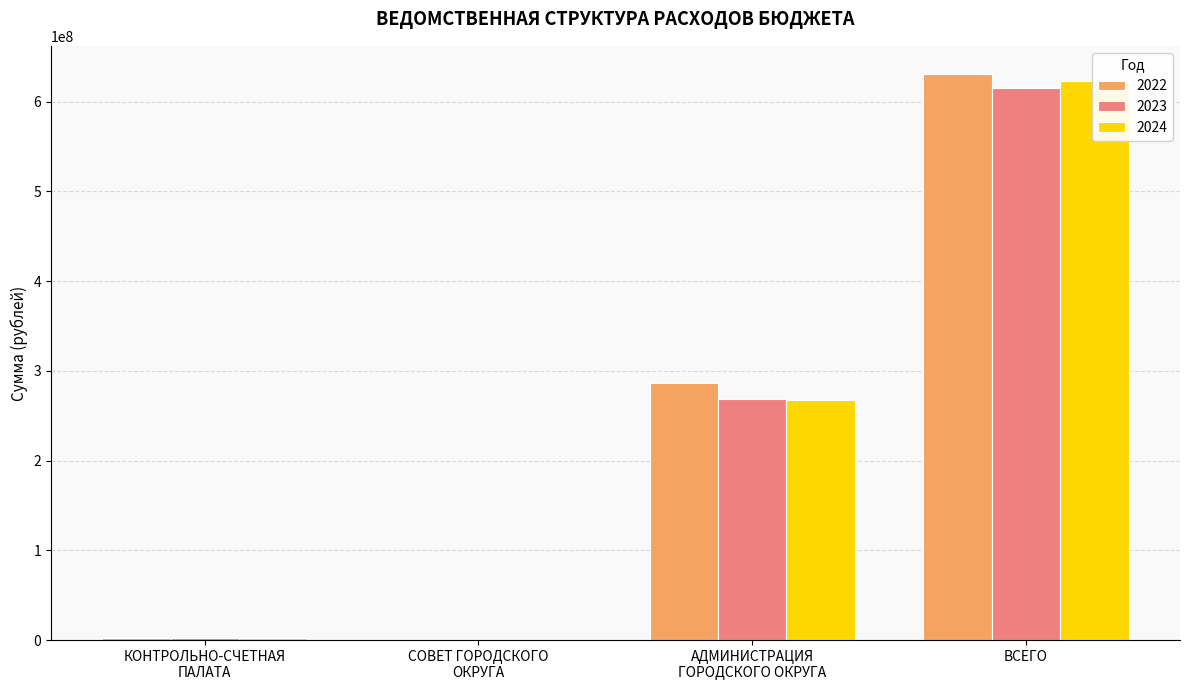

Rank the series at АДМИНИСТРАЦИЯ
ГОРОДСКОГО ОКРУГА from lowest to highest value.

2024, 2023, 2022